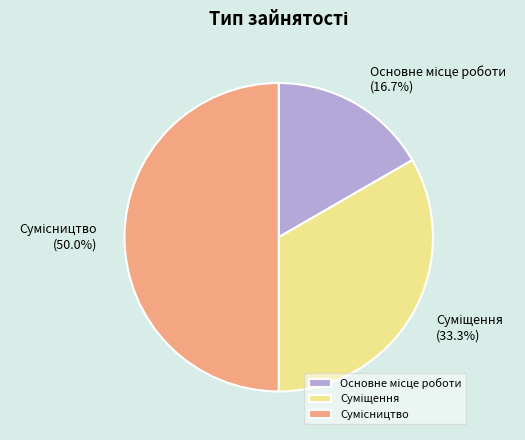

Combined, do Сумісництво and Основне місце роботи account for over 50%?

Yes